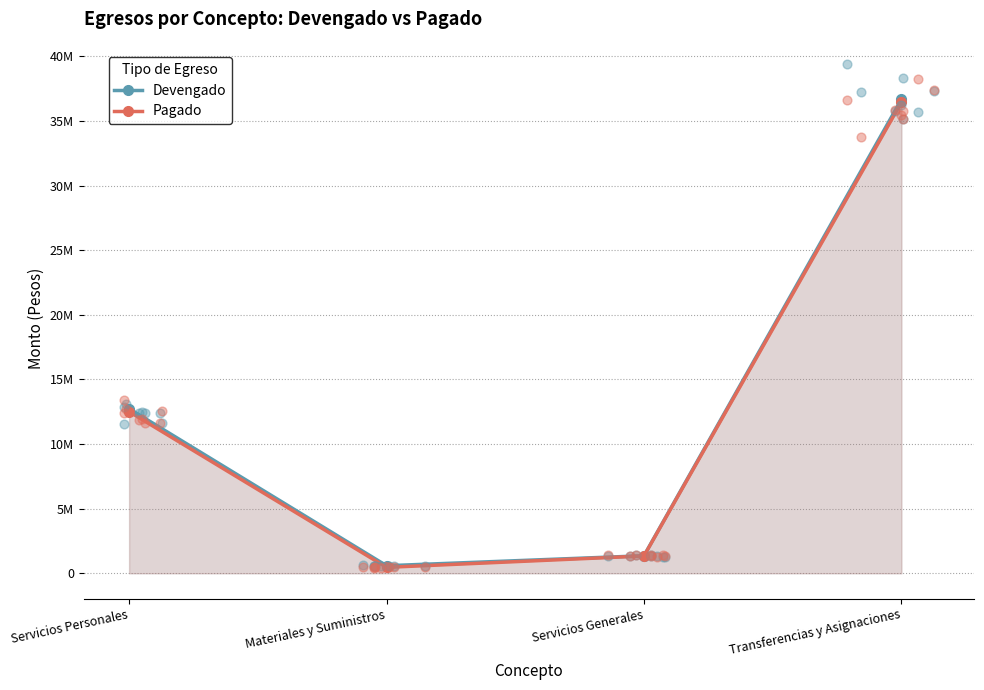

At how many categories does at least one series exceed 9204656?

2